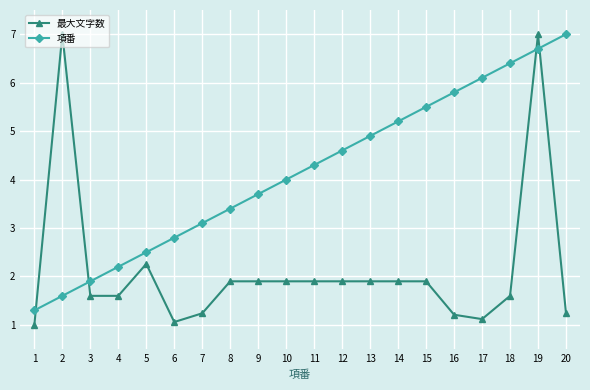

Between which two adjacent categories do 最大文字数 and 項番 first intersect?

1 and 2